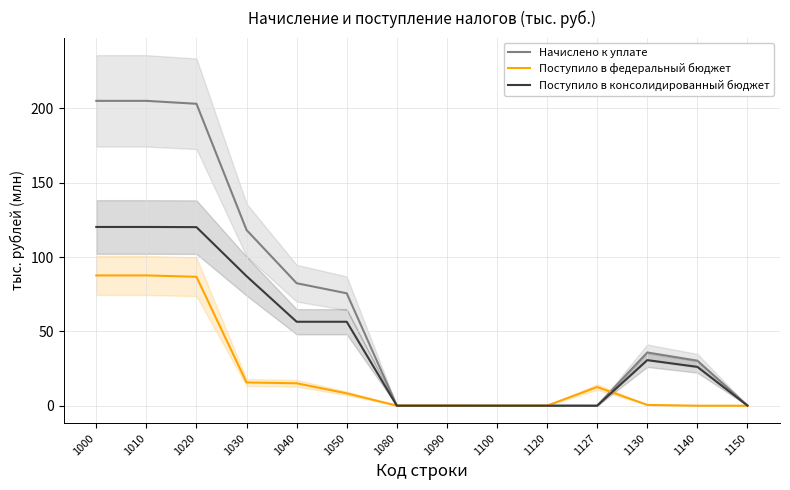

List the series in order of their peak value, highest first.

Начислено к уплате, Поступило в консолидированный бюджет, Поступило в федеральный бюджет